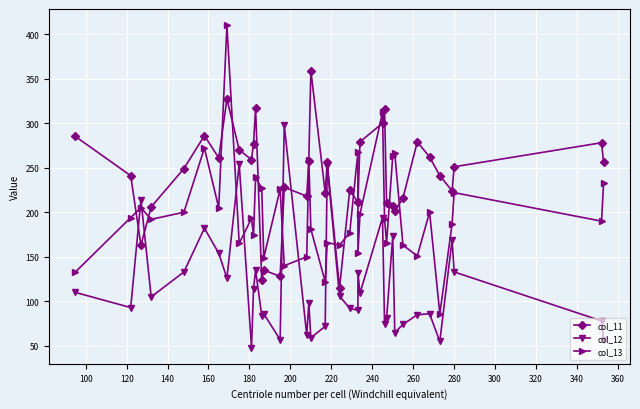

How many interior local valleys does the col_11 series have?

10